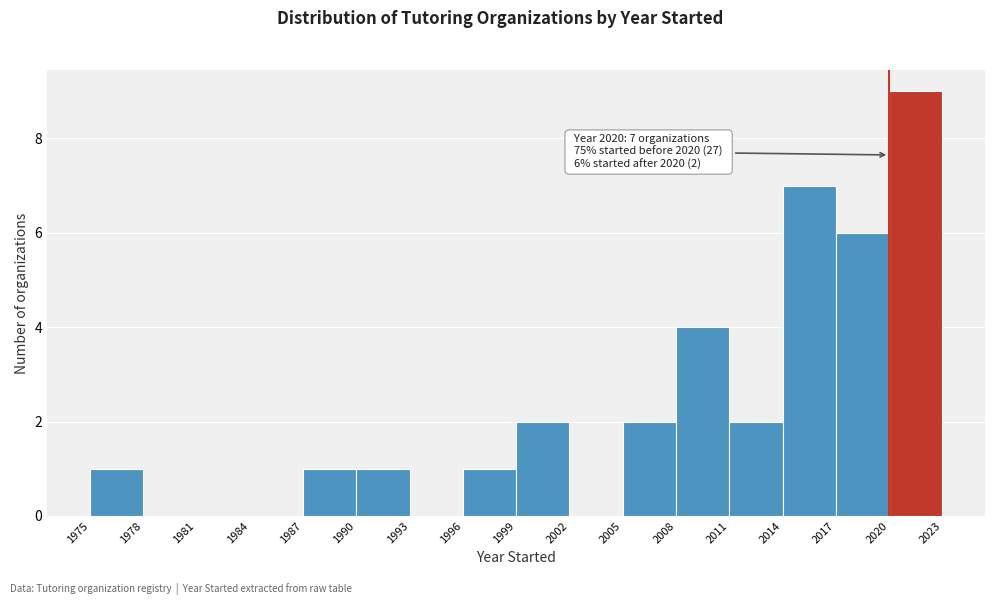

Over which range of the x-axis is the bar tallest?

2020 to 2023